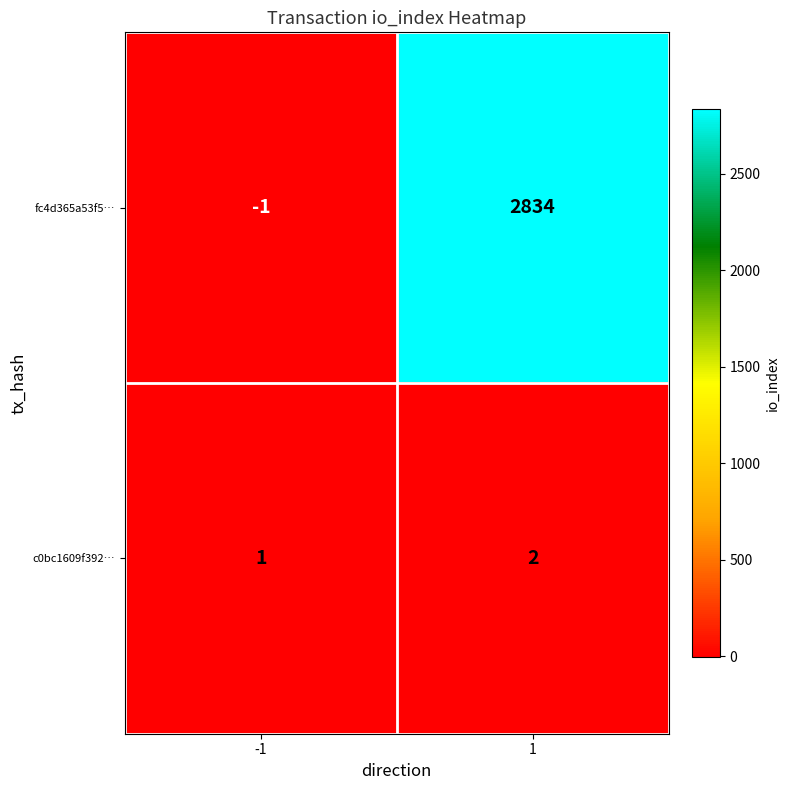

What is the total value across all series at 1?

2836